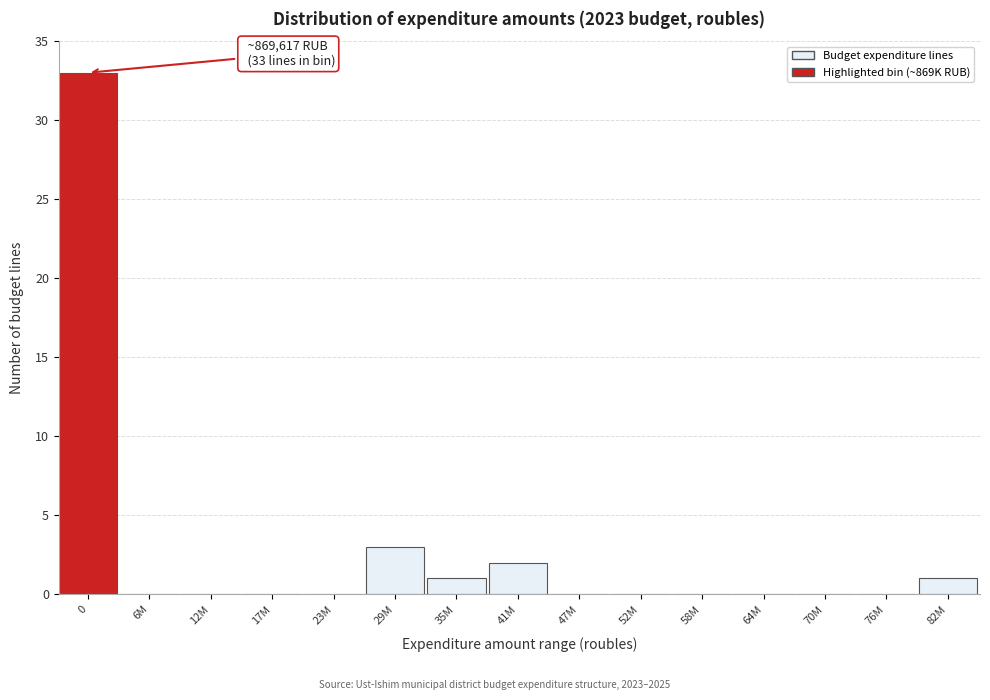

Reading left to right, what are all the values shown in this chart?

0=33	6M=0	12M=0	17M=0	23M=0	29M=3	35M=1	41M=2	47M=0	52M=0	58M=0	64M=0	70M=0	76M=0	82M=1